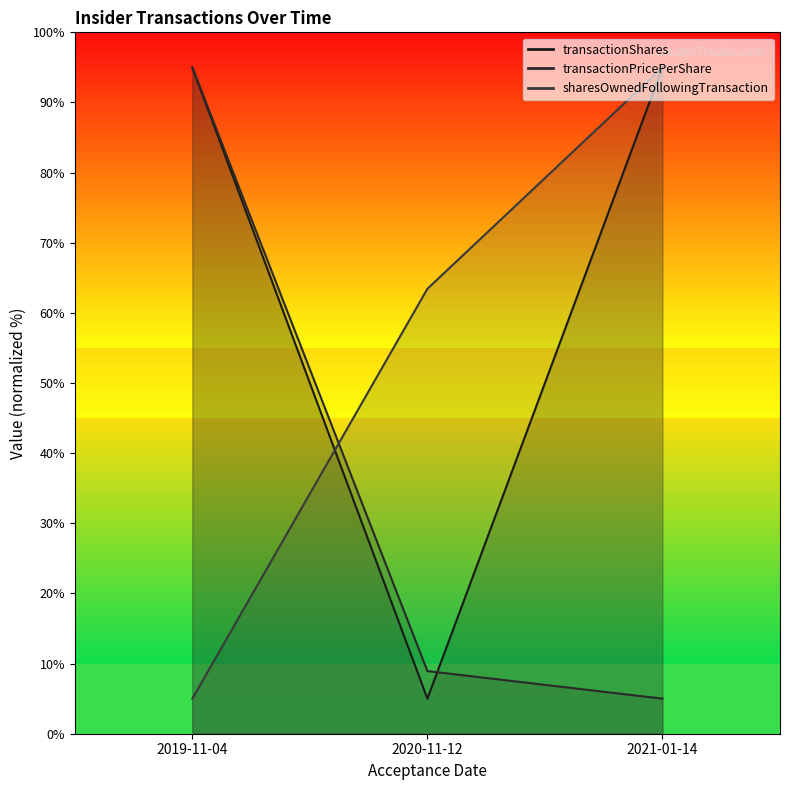

What is the label of the 1st point from the right?

2021-01-14